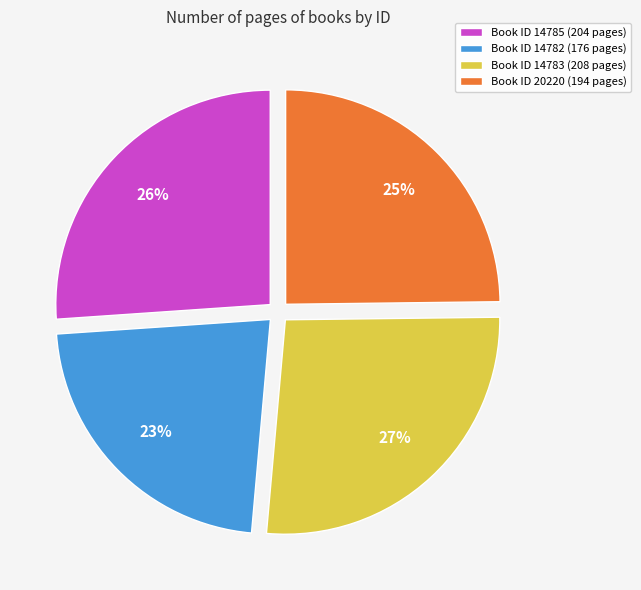

To the nearest percent, what is the difference between the largest and smallest slice percentages?

4%